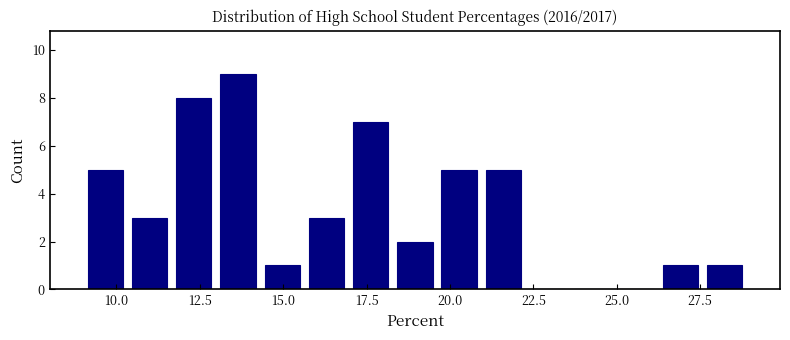

Around what value on the x-axis is the tallest bar? Give the approximate position of its centre, as read against the axis.

13.5